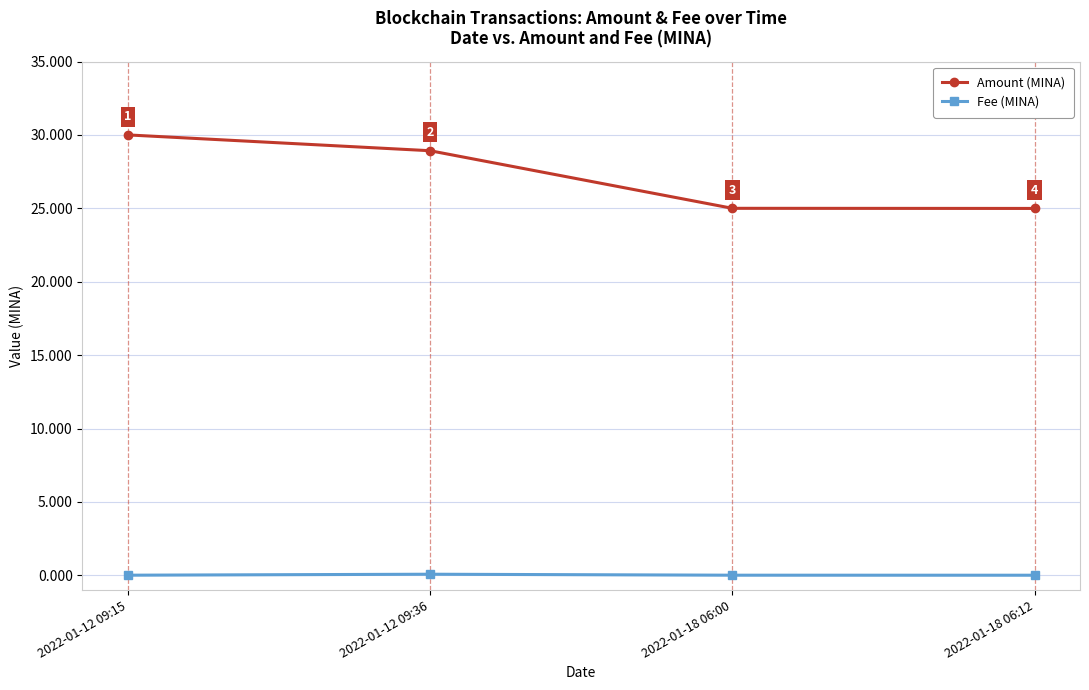

How many Fee (MINA) values are between 0 and 1?

4